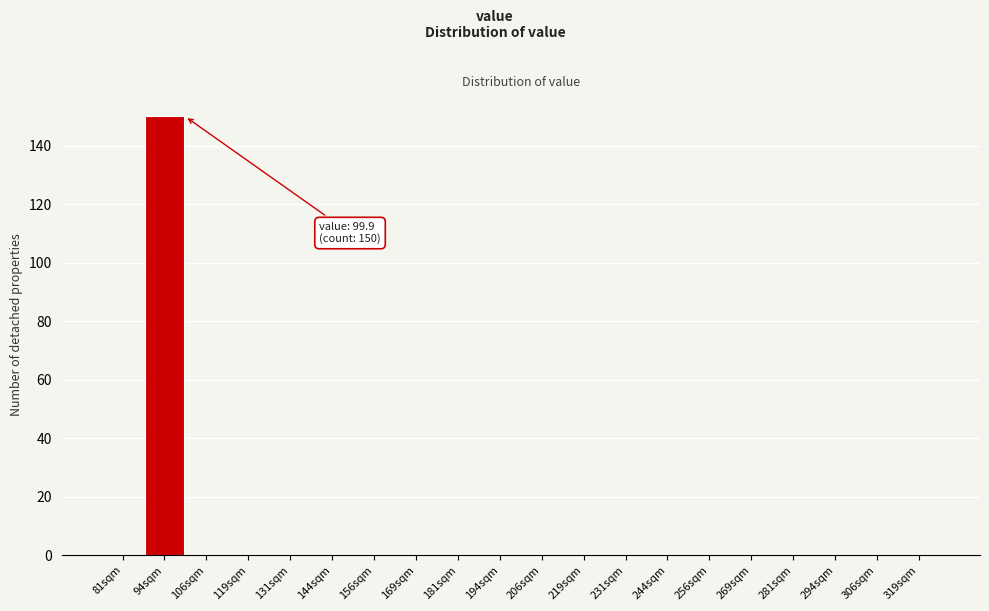

Over which range of the x-axis is the bar tallest?

87.5 to 100.0